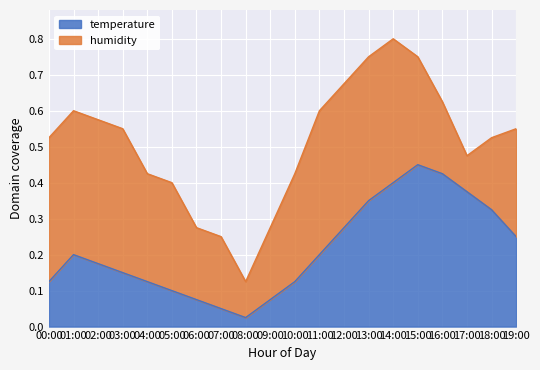

The chart shows a value of 0.1 at 13:00. True or false?

False